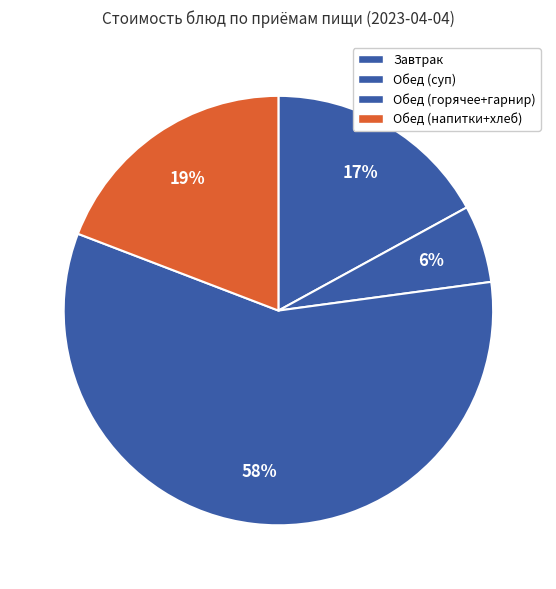

How many slices are in this pie chart?

4